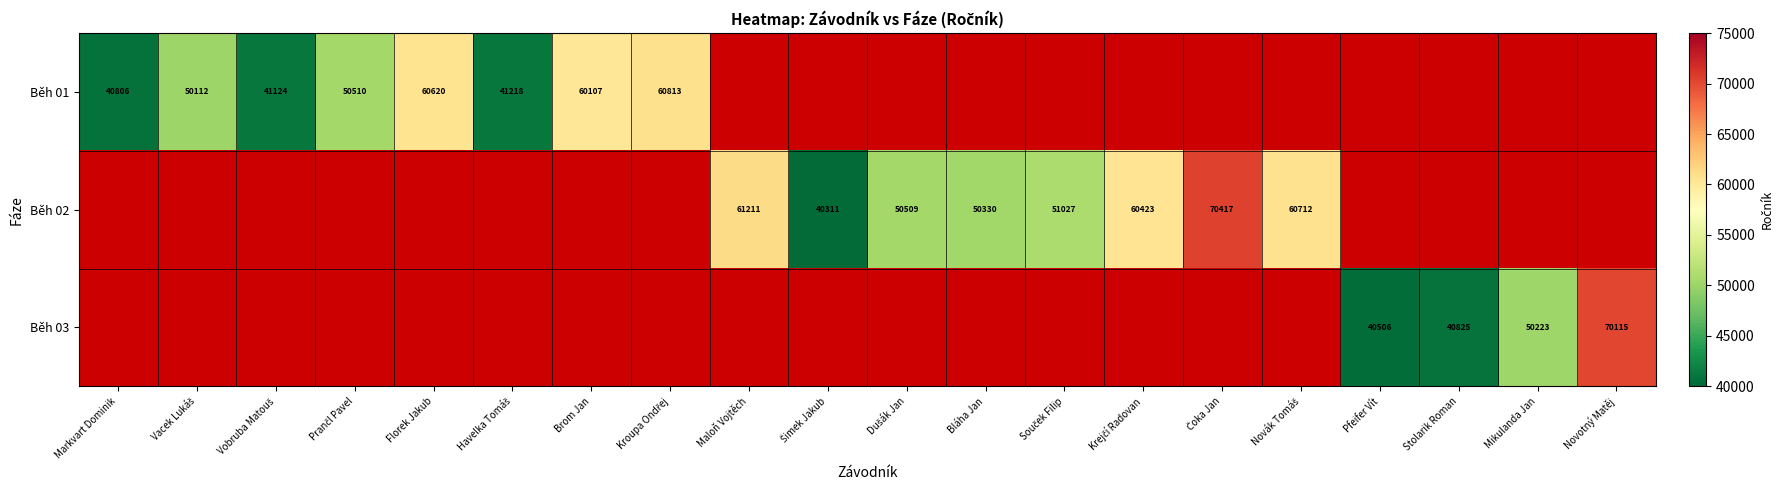

True or false: Běh 01 has a value of 40806 at Markvart Dominik.

True